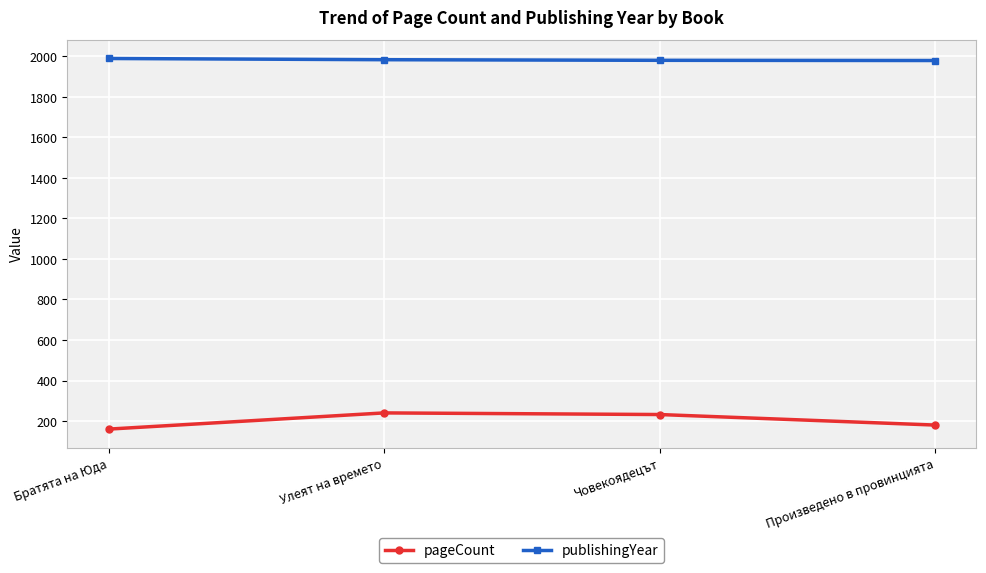

List the series in order of their overall mean, lowest first.

pageCount, publishingYear